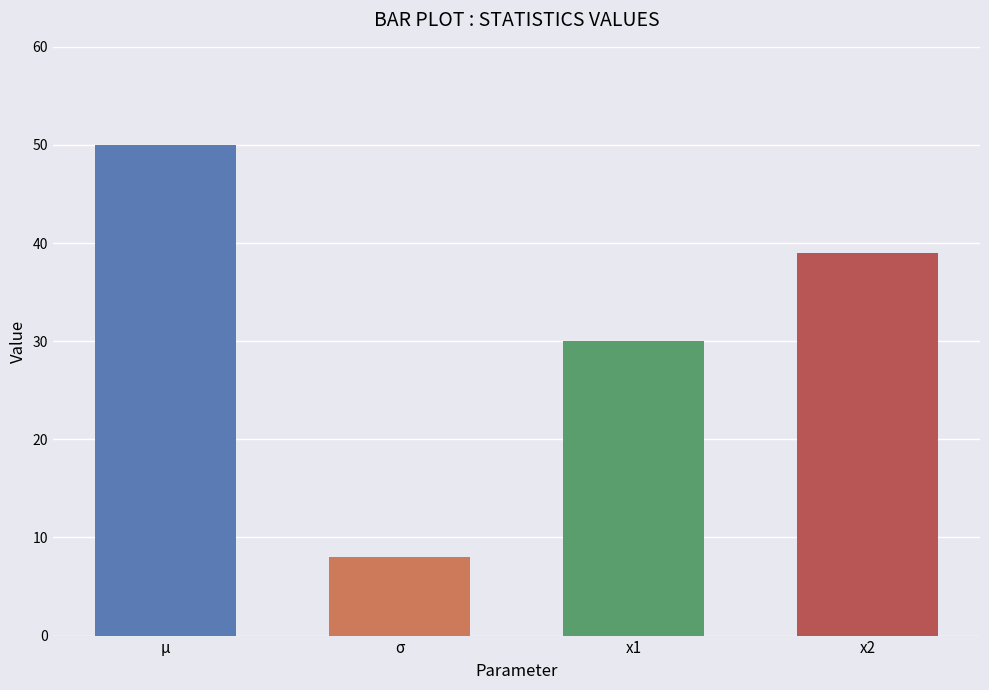

What is the change in value from σ to x1?

+22